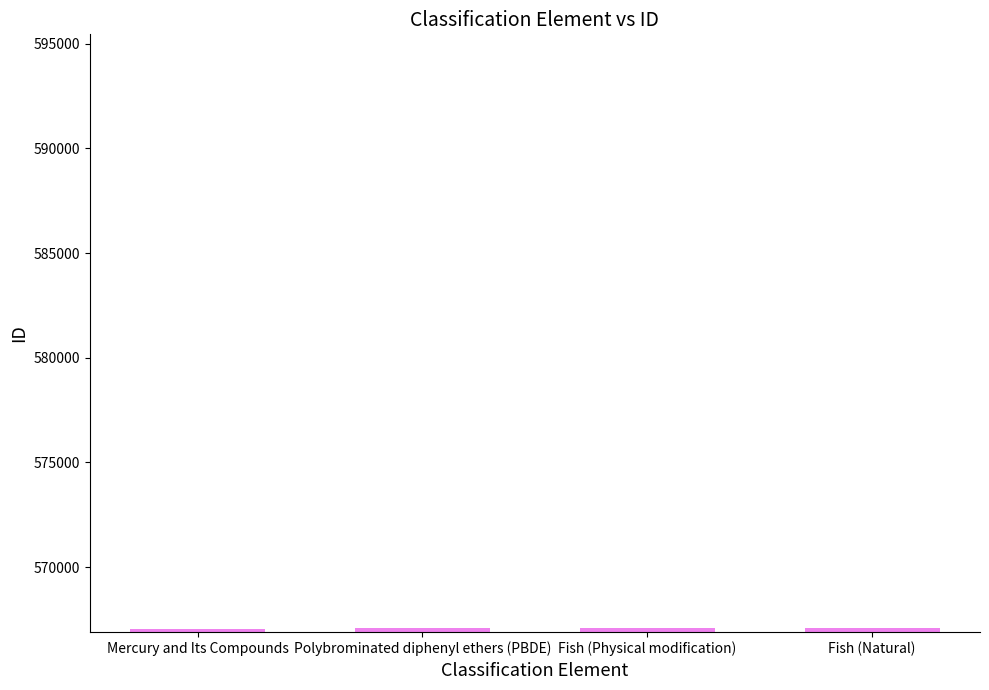

How many values are between 567070 and 567092?

3